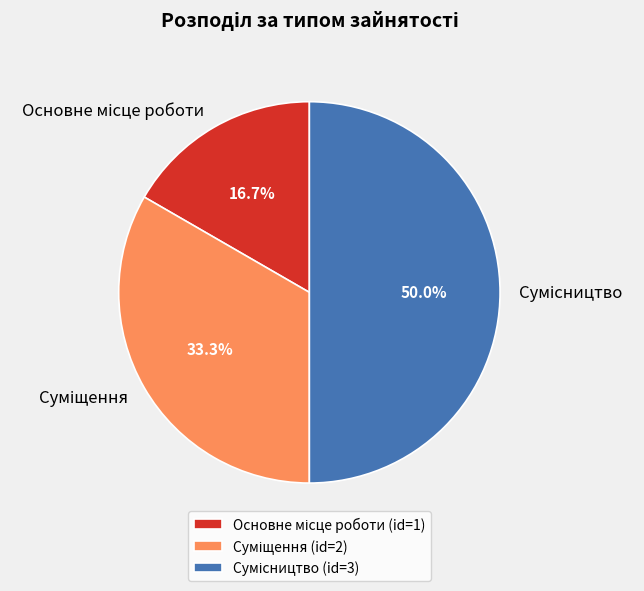

What is the change in value from Основне місце роботи to Суміщення?

+1